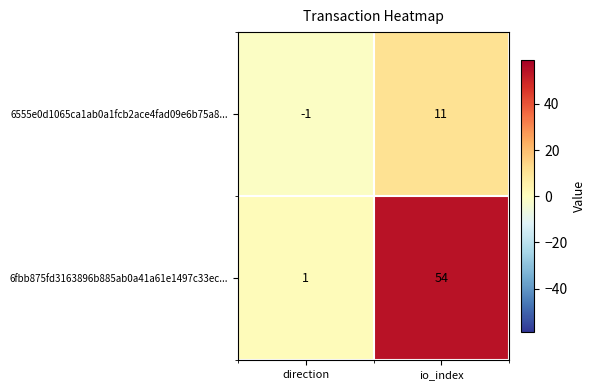

Where is 6555e0d1065ca1ab0a1fcb2ace4fad09e6b75a8... nearest to the value 5?

direction